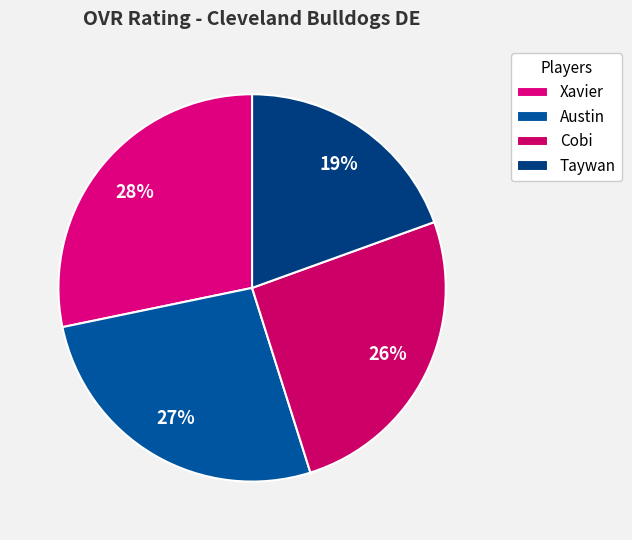

How many slices are in this pie chart?

4